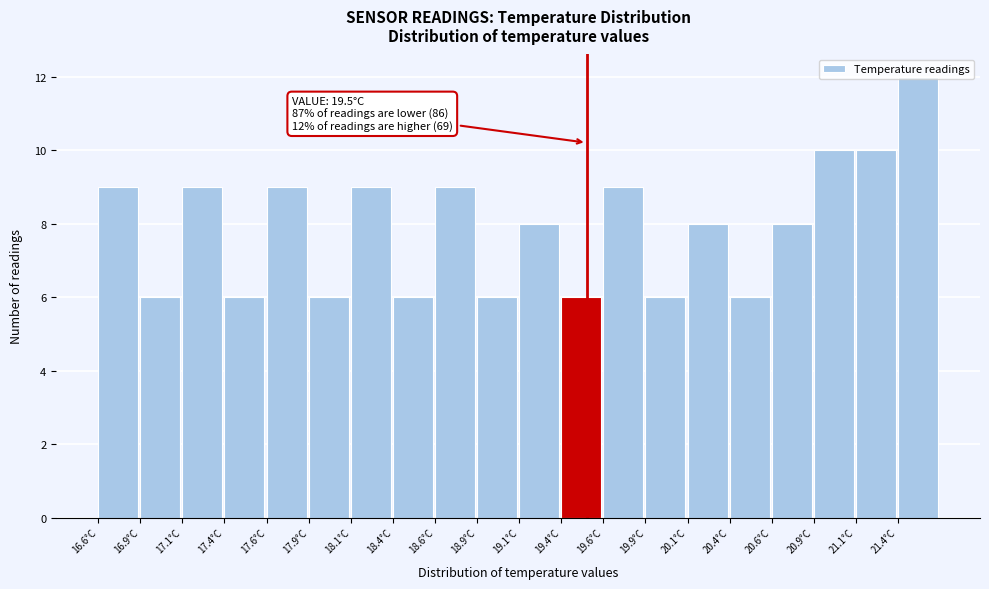

Which range on the x-axis has the tallest bar?

21.35 to 21.60